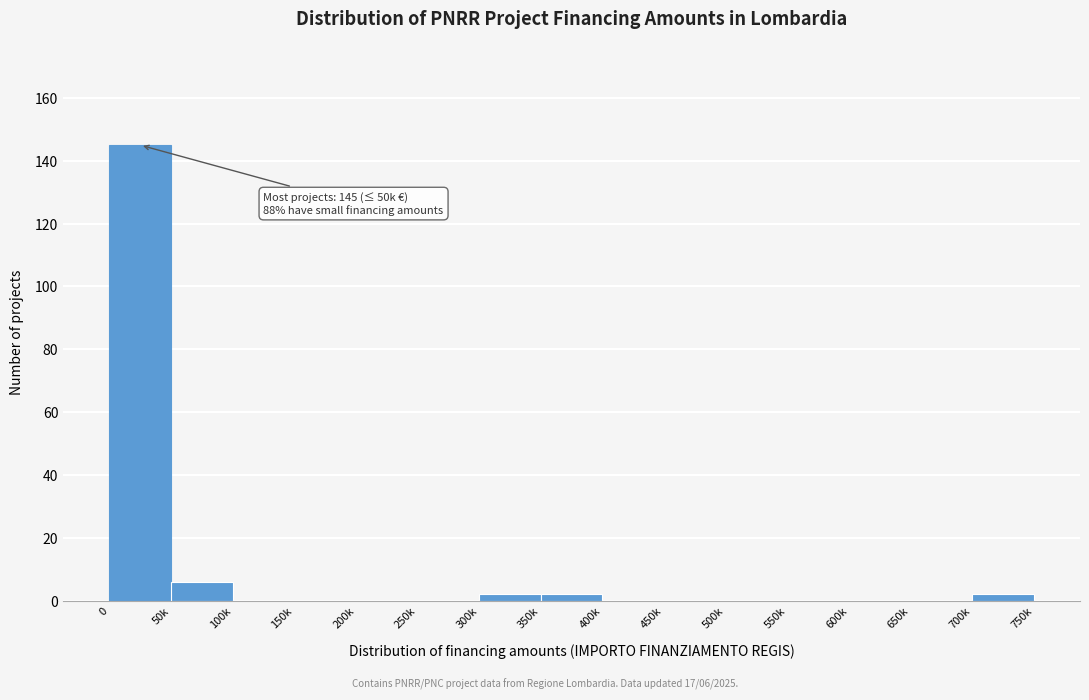

Reading left to right, list all the values displayed in this chart.

0=145	50k=6	100k=0	150k=0	200k=0	250k=0	300k=2	350k=2	400k=0	450k=0	500k=0	550k=0	600k=0	650k=0	700k=2